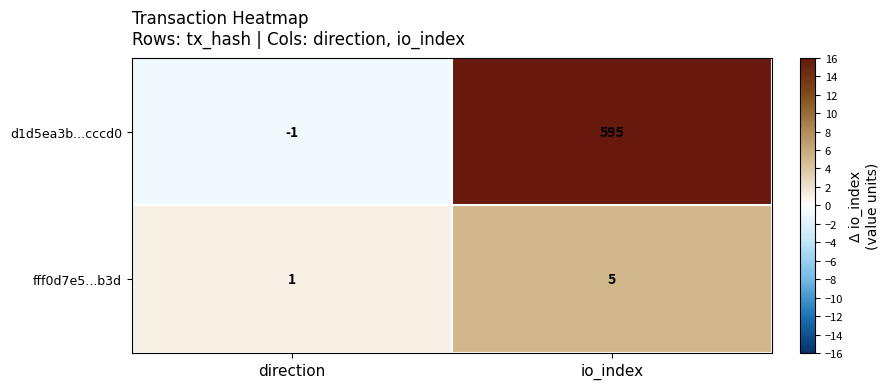

The d1d5ea3b...cccd0 series shows -1 at direction. True or false?

True